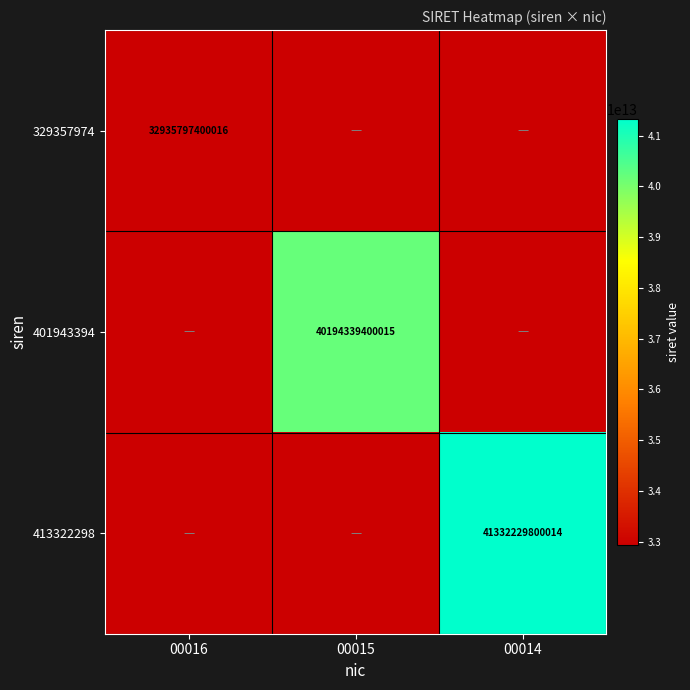

The 401943394 series shows 54026313729993 at 00015. True or false?

False